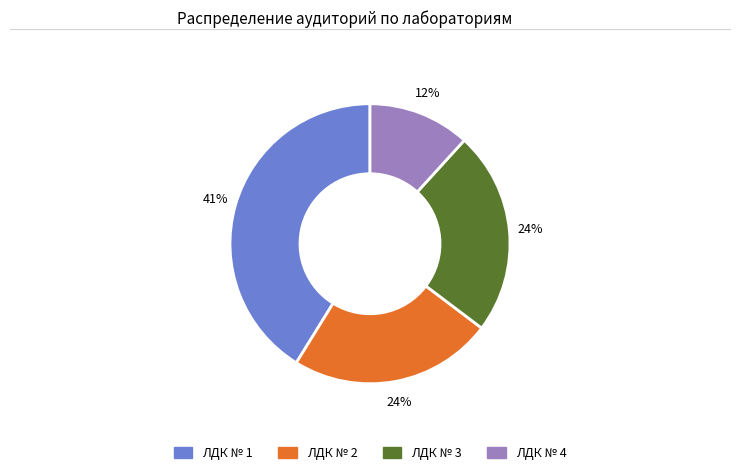

How many segments does this pie chart have?

4